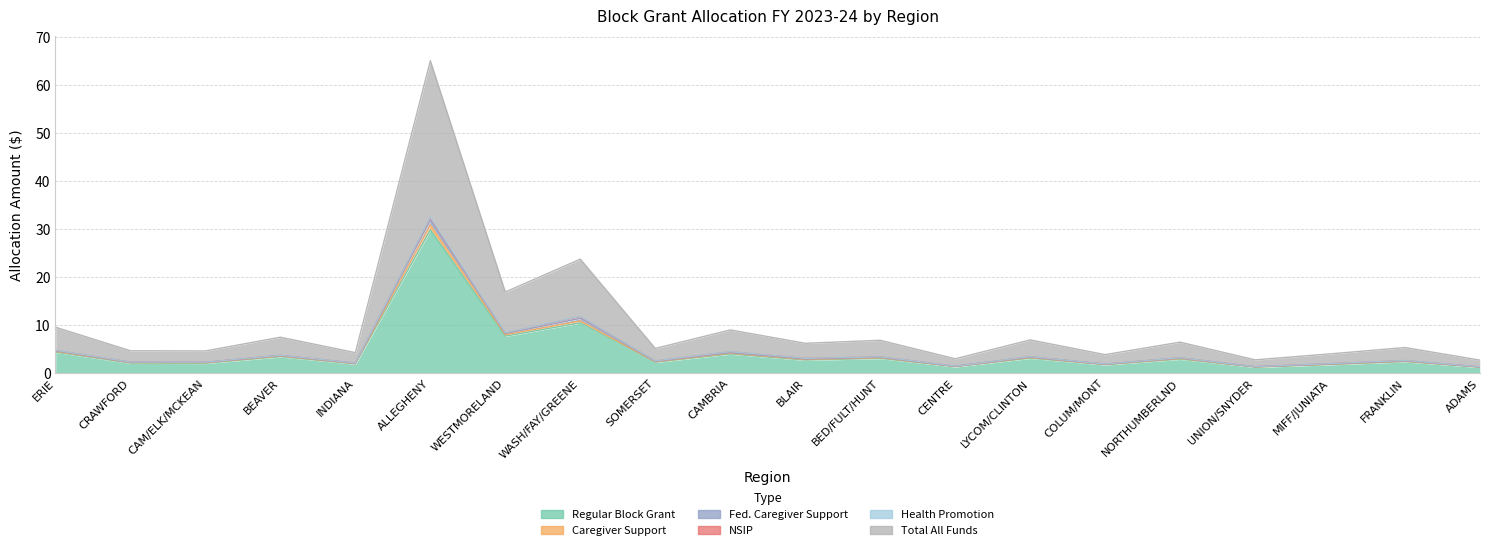

List the labels in order of Fed. Caregiver Support value, largest first.

ALLEGHENY, WASH/FAY/GREENE, WESTMORELAND, ERIE, CAMBRIA, BEAVER, LYCOM/CLINTON, BED/FULT/HUNT, NORTHUMBERLND, BLAIR, FRANKLIN, SOMERSET, CRAWFORD, CAM/ELK/MCKEAN, INDIANA, MIFF/JUNIATA, COLUM/MONT, CENTRE, UNION/SNYDER, ADAMS